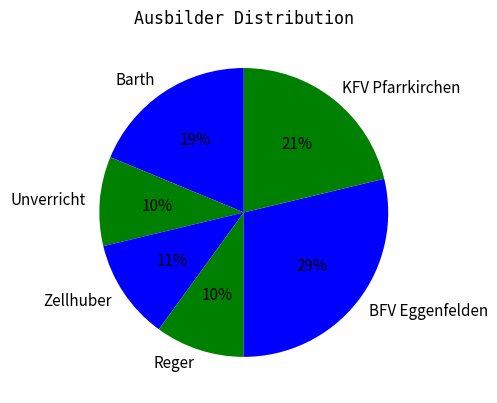

Is the sum of Zellhuber and Barth greater than half?

No